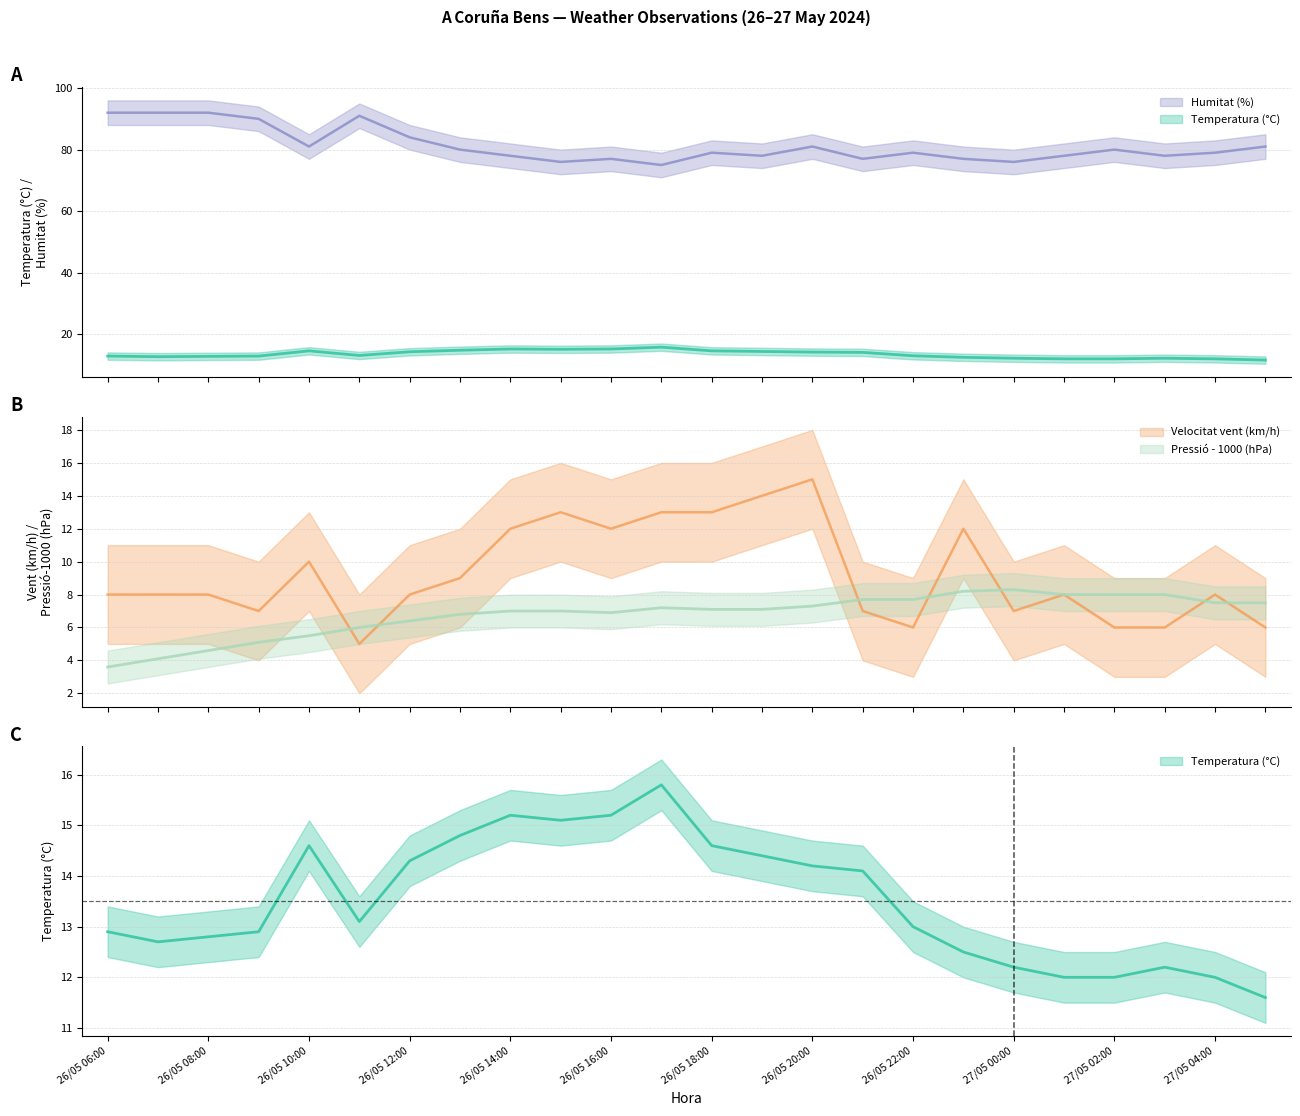

What is the difference between the second highest and second lowest values in the Velocitat vent (km/h) series?

8.0